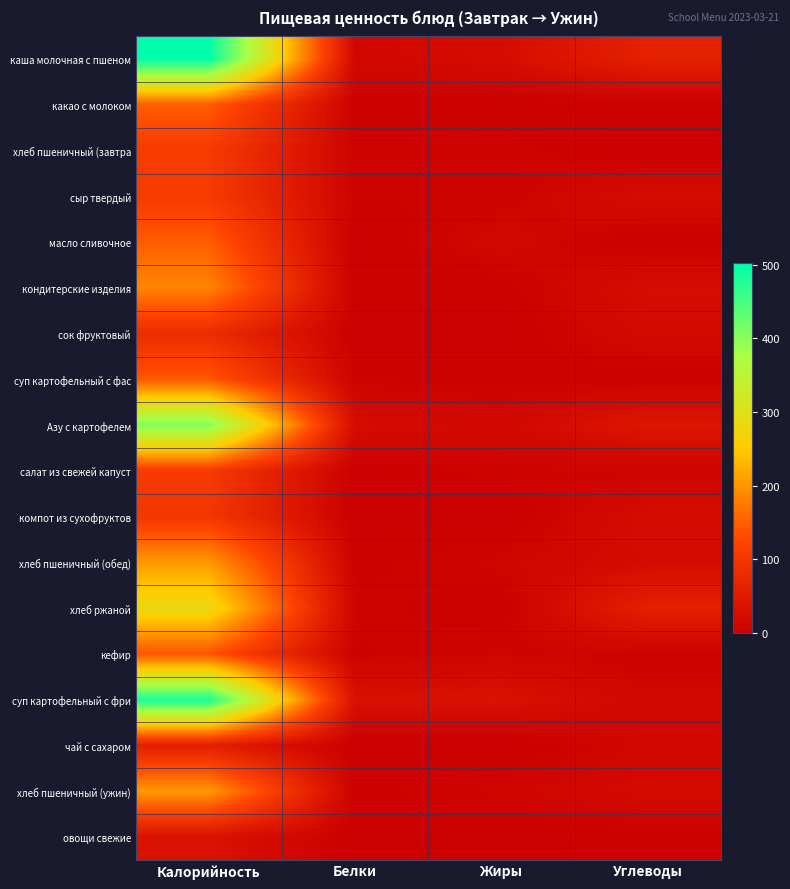

List the series in order of their peak value, highest first.

каша молочная с пшеном, суп картофельный с фри, Азу с картофелем, хлеб ржаной, хлеб пшеничный (обед), хлеб пшеничный (ужин), кондитерские изделия, какао с молоком, масло сливочное, суп картофельный с фас, кефир, хлеб пшеничный (завтра, сыр твердый, салат из свежей капуст, компот из сухофруктов, сок фруктовый, чай с сахаром, овощи свежие